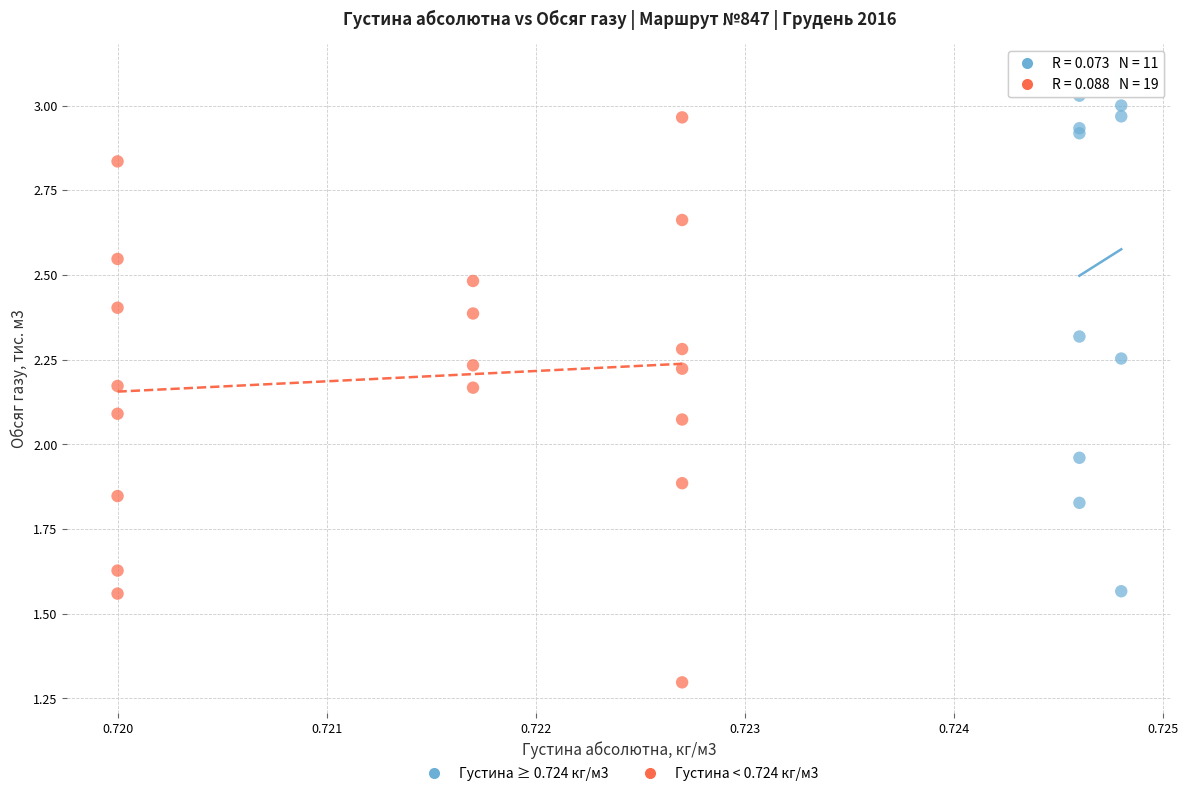

What are all the series names shown in the legend?

Густина ≥ 0.724 кг/м3, Густина < 0.724 кг/м3